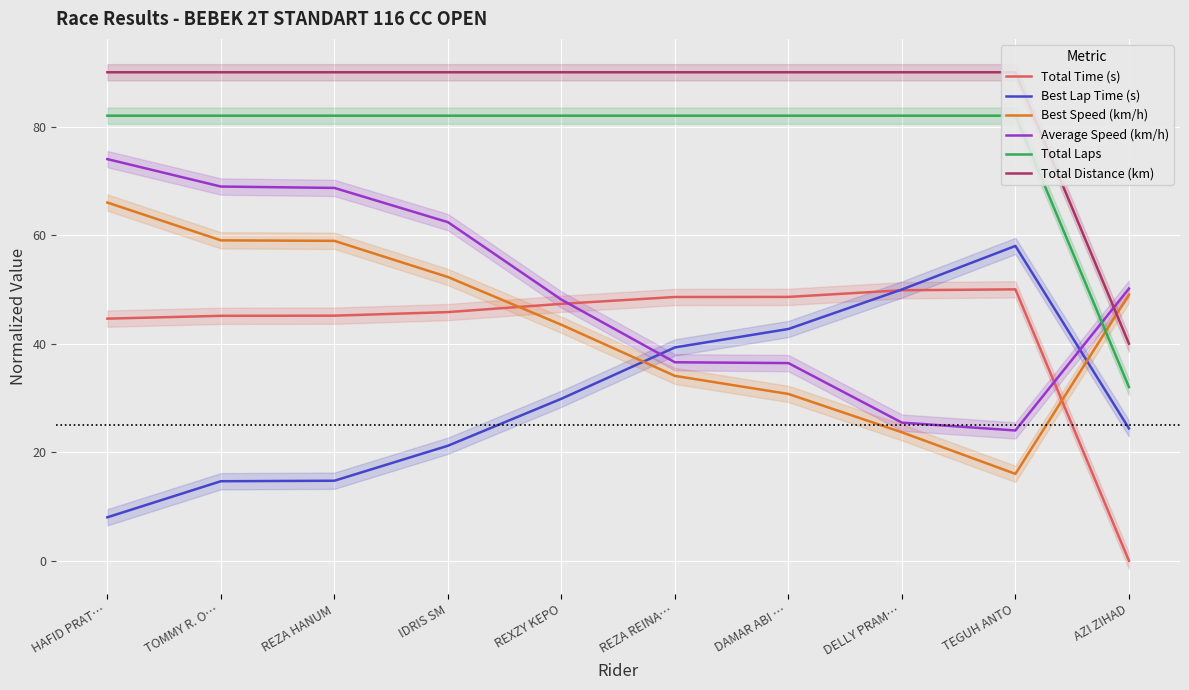

How many times do Total Time (s) and Best Lap Time (s) cross each other?

1